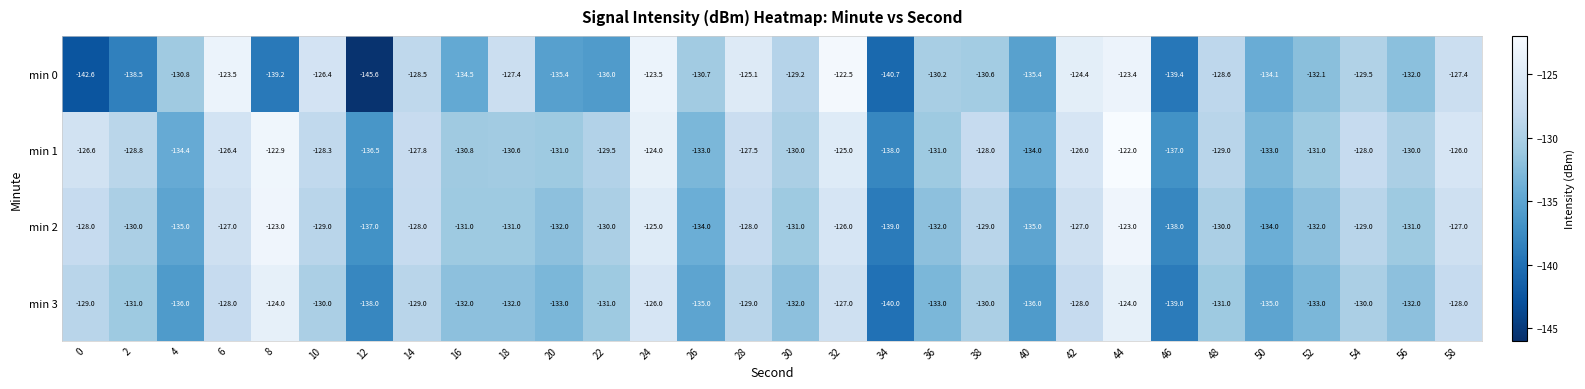

How many series are shown in this chart?

4